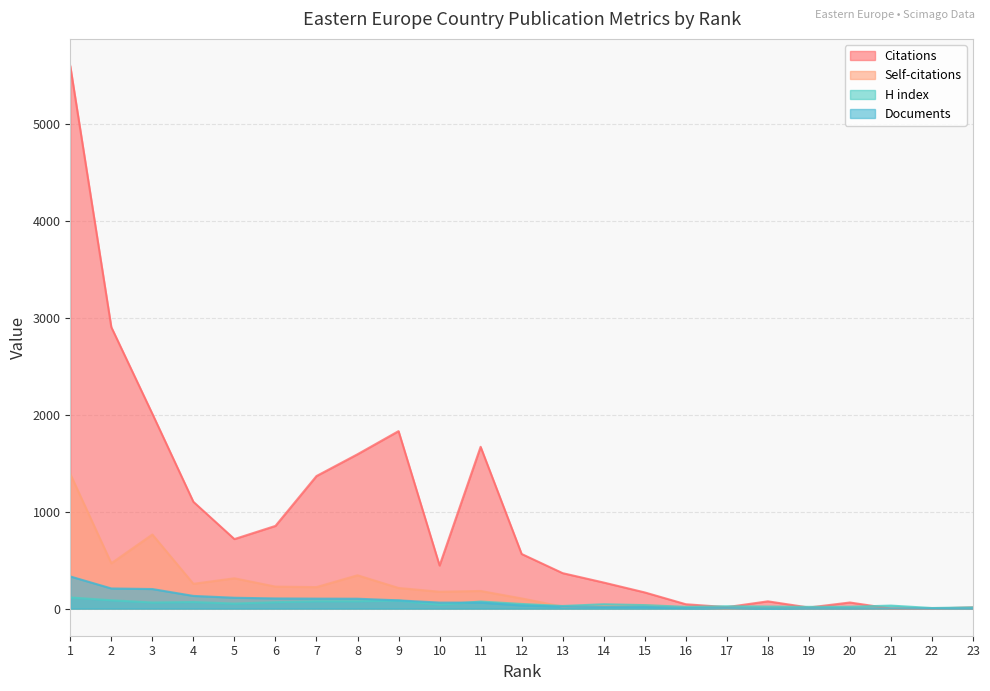

What is the value of the Self-citations point at the 19th from the left?

3